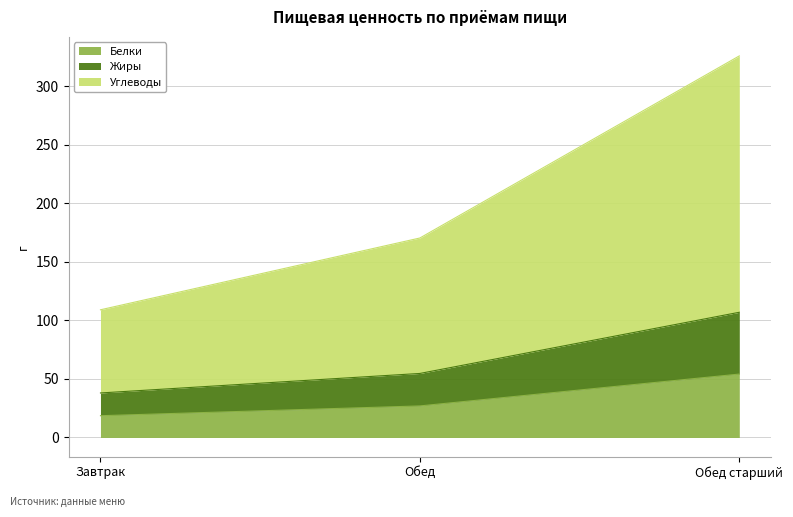

Where does the Белки series first go above 26?

Обед